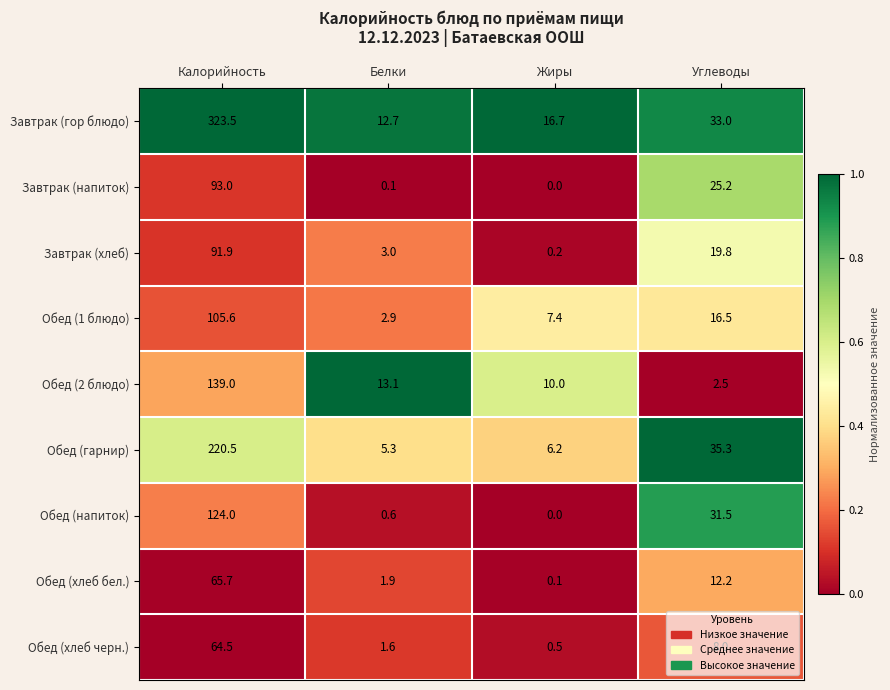

What is the sum of all Обед (напиток) values?

156.1